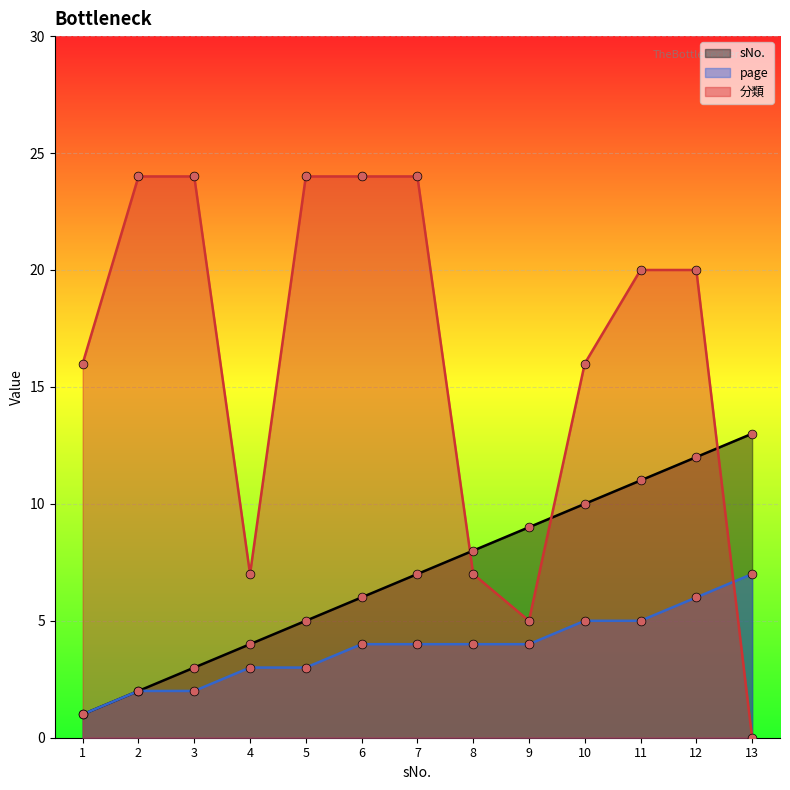

At which category is the sum across all series the highest?

12